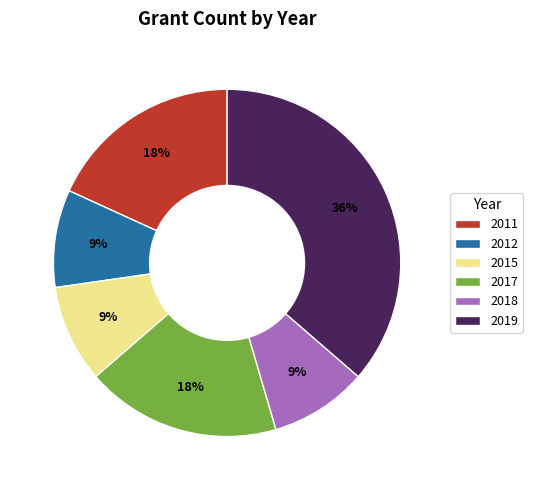

Count the number of slices in the pie.

6